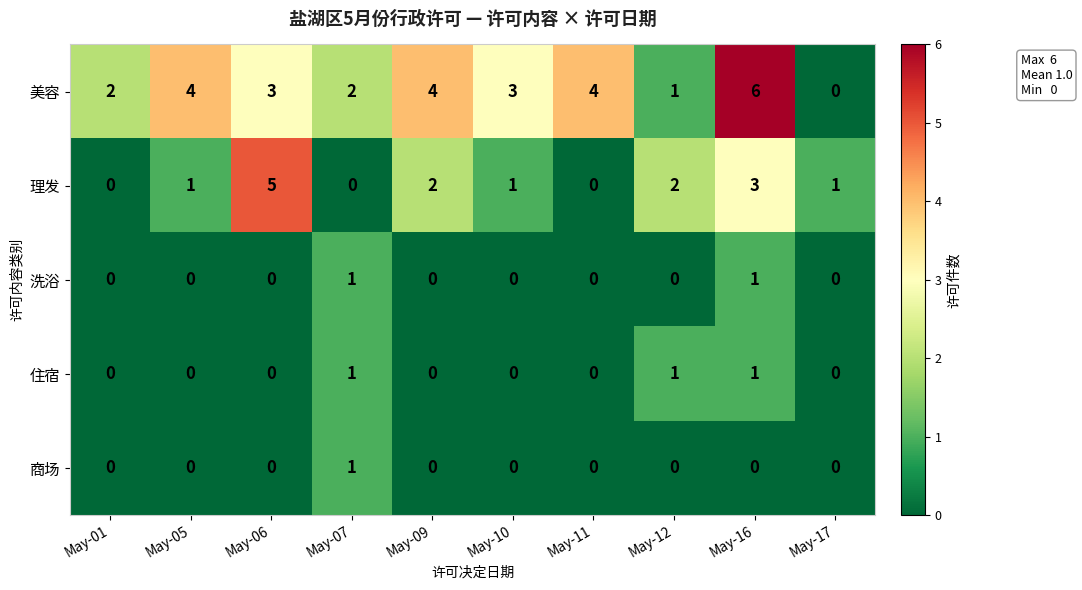

True or false: 理发 has a value of 1 at May-17.

True